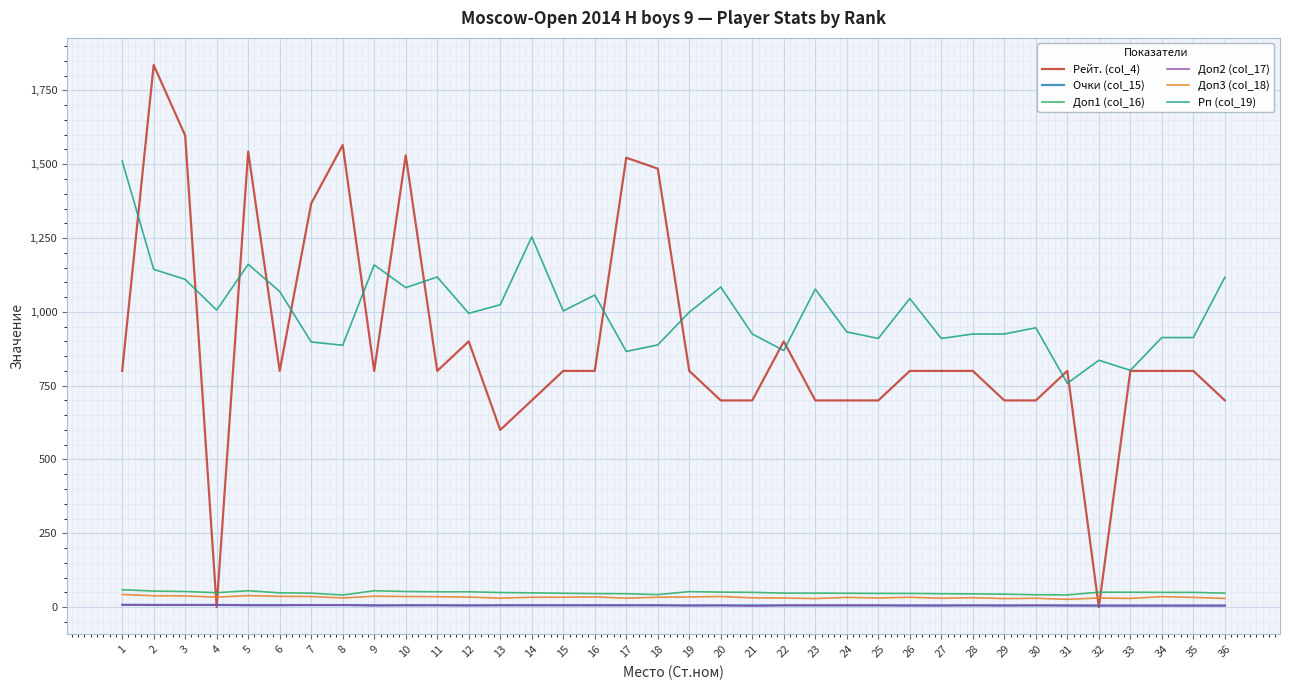

How many intersections are there between Рейт. (col_4) and Доп3 (col_18)?

4